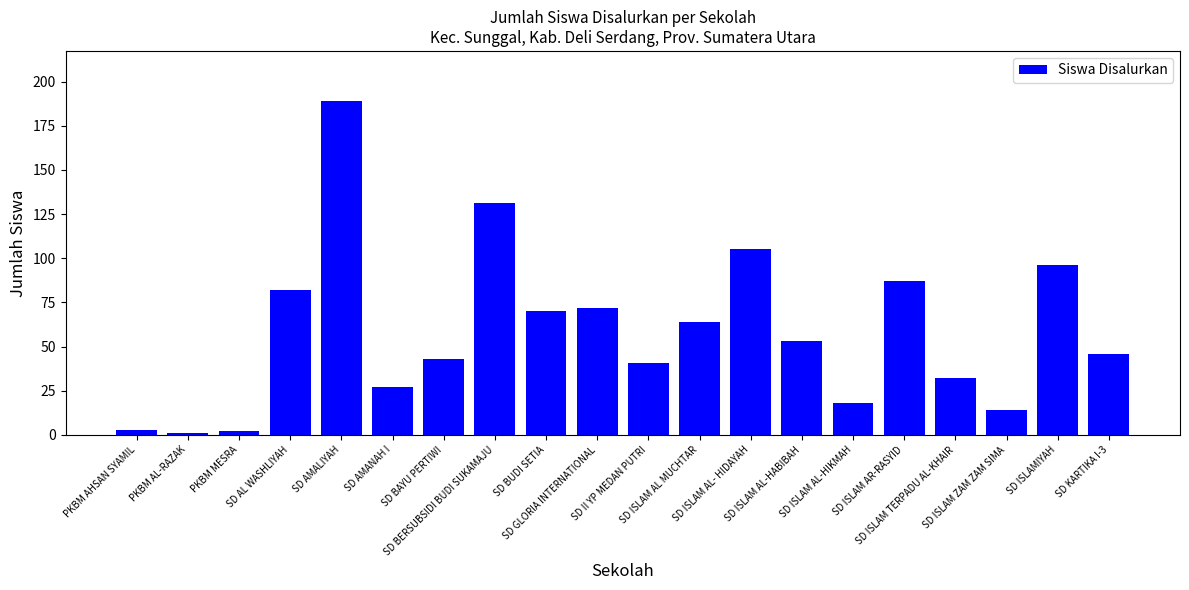

Between SD GLORIA INTERNATIONAL and SD BUDI SETIA, which is larger?

SD GLORIA INTERNATIONAL